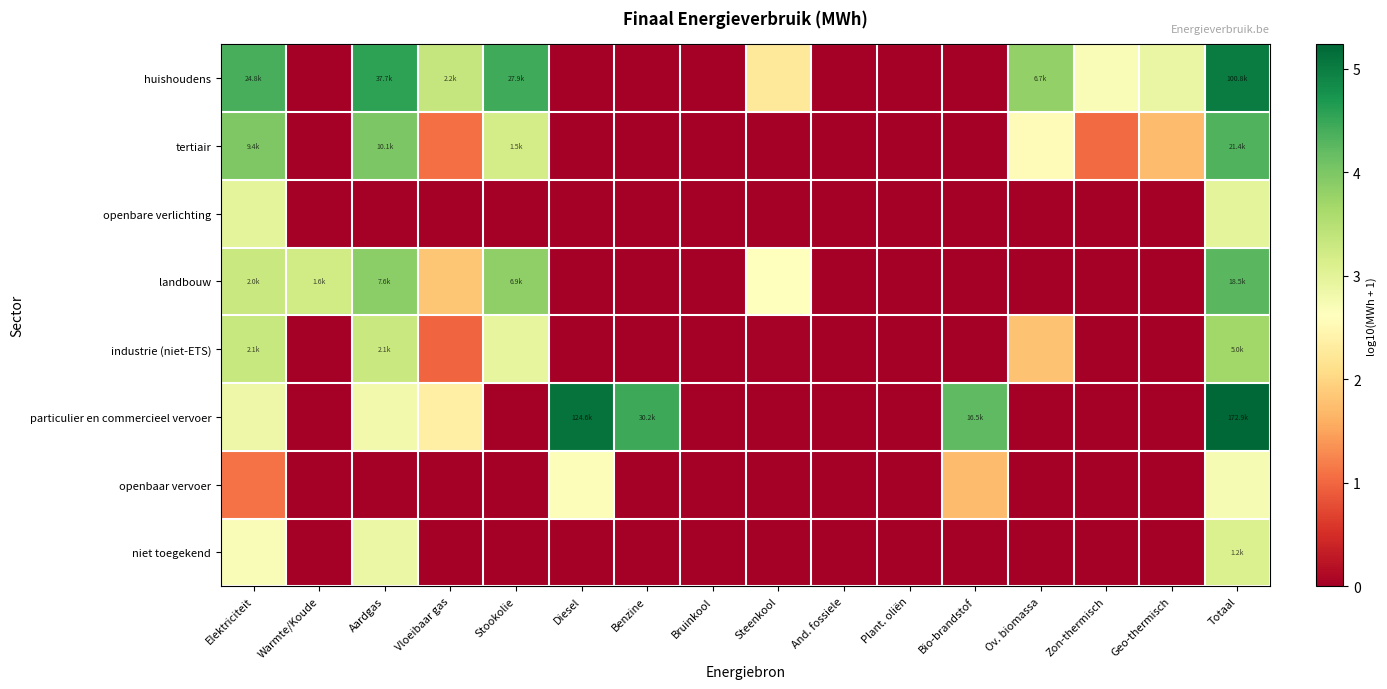

Which label corresponds to the largest value in the chart?

Totaal